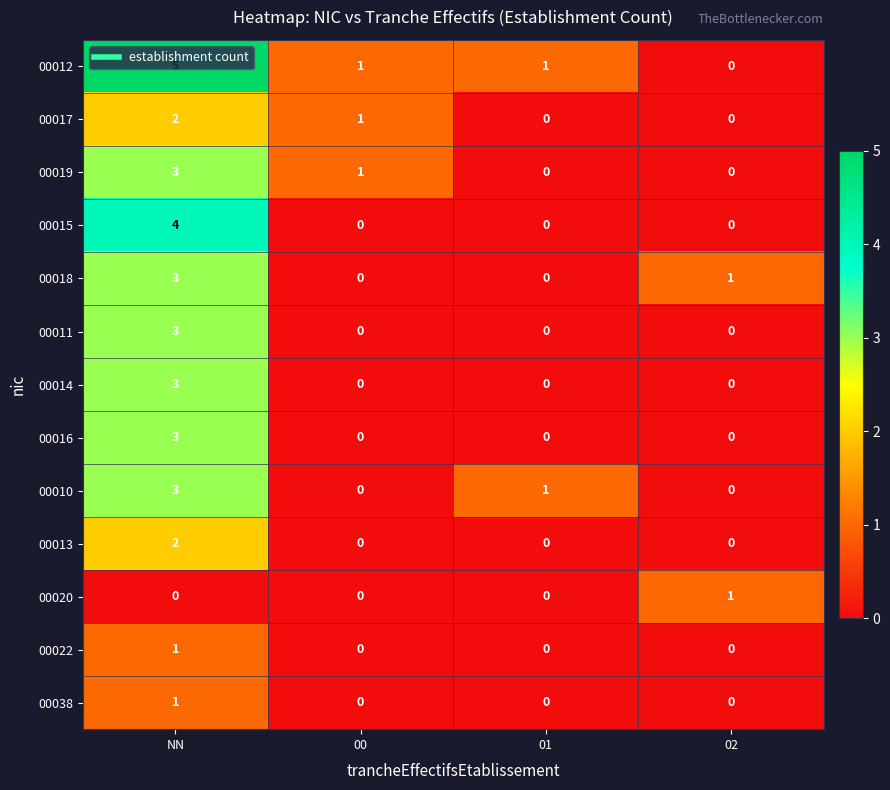

The value of 00016 at 01 is 0. True or false?

True